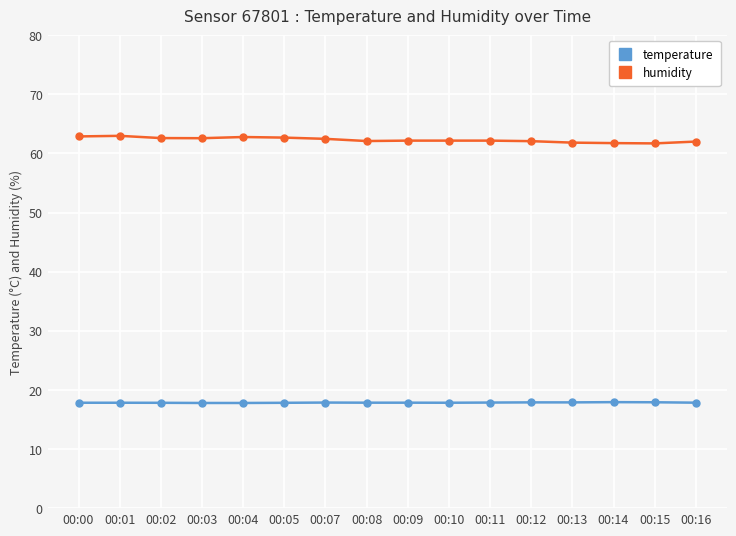

What is the sum of all humidity values?

997.0